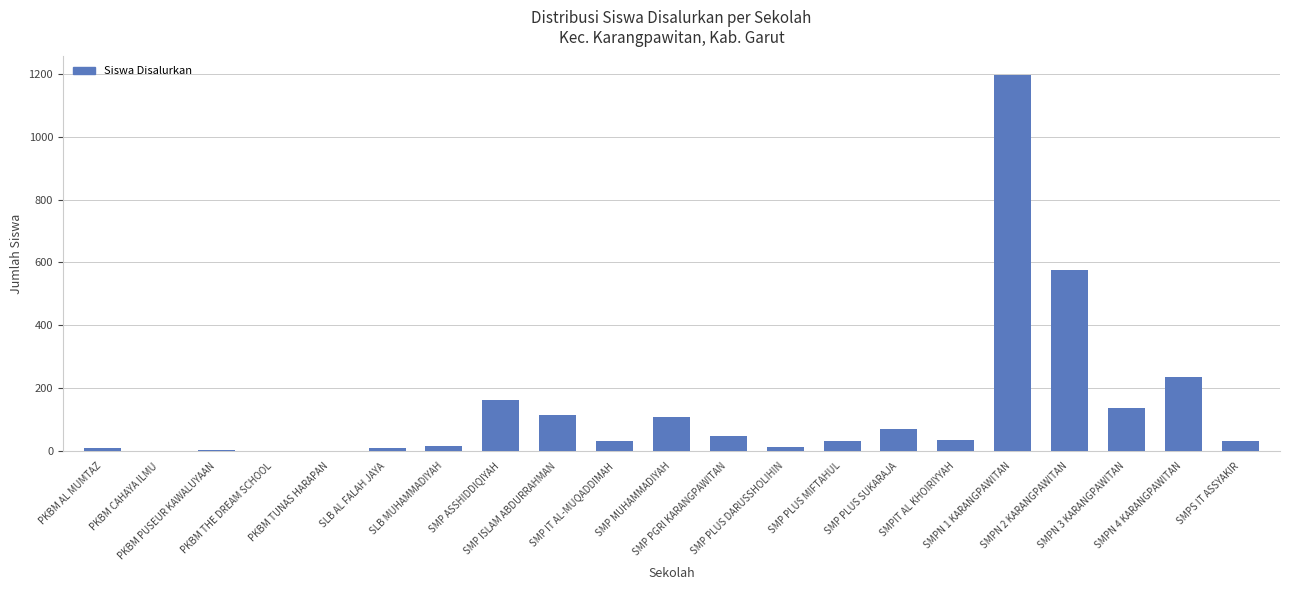

Are the bars grouped side by side (vs. stacked)?

No